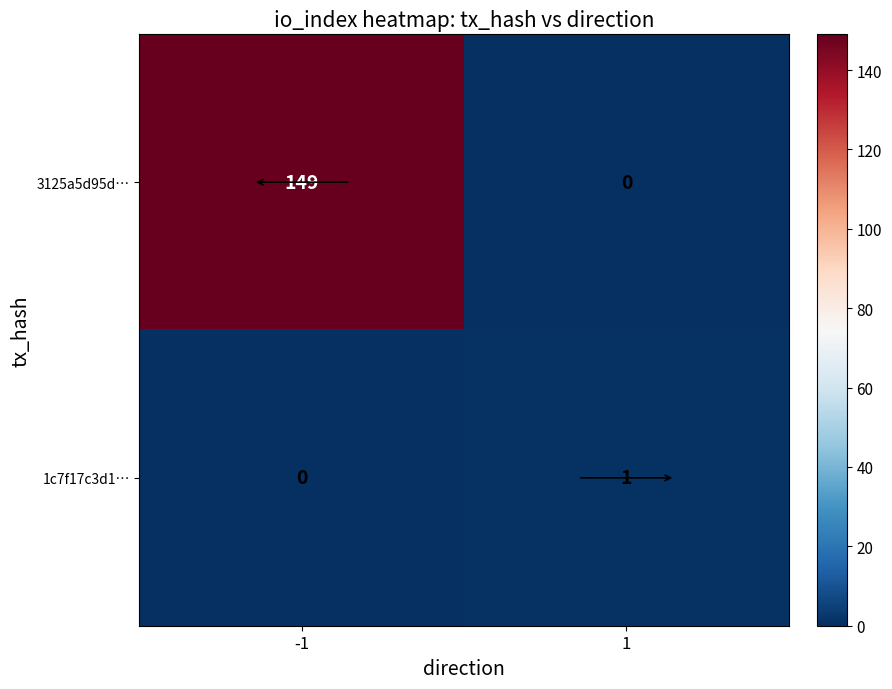

Rank the series by their maximum value, from lowest to highest.

1c7f17c3d1…, 3125a5d95d…